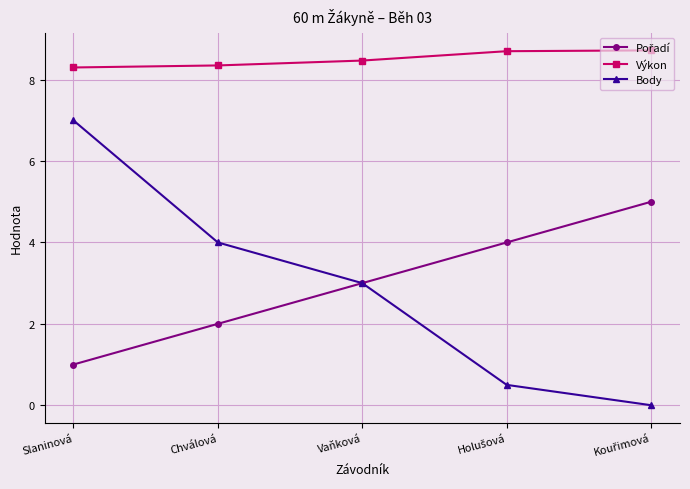

How many categories are shown in the chart?

5